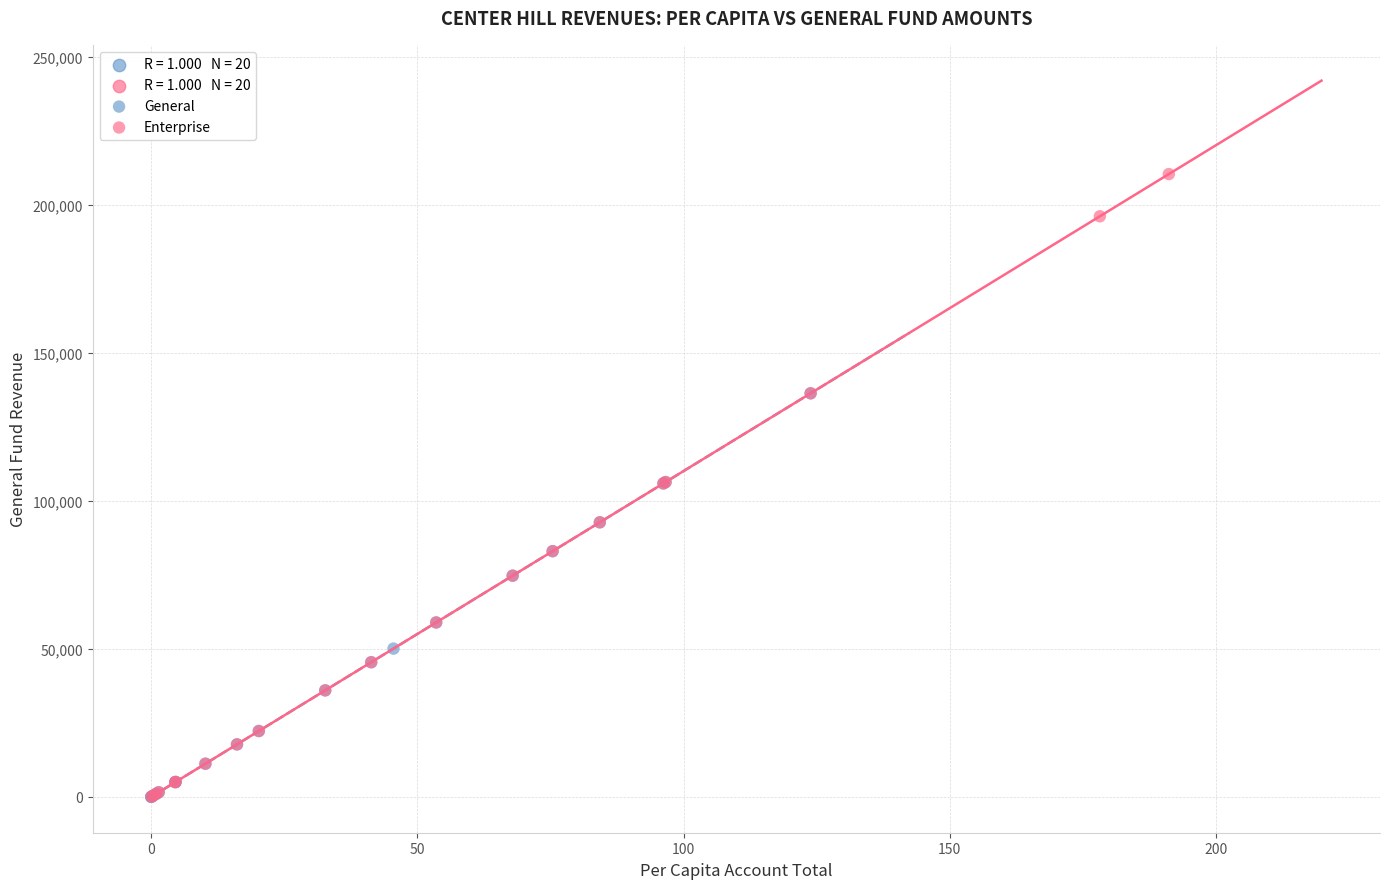

Which series has the widest spread of Y values?

Enterprise